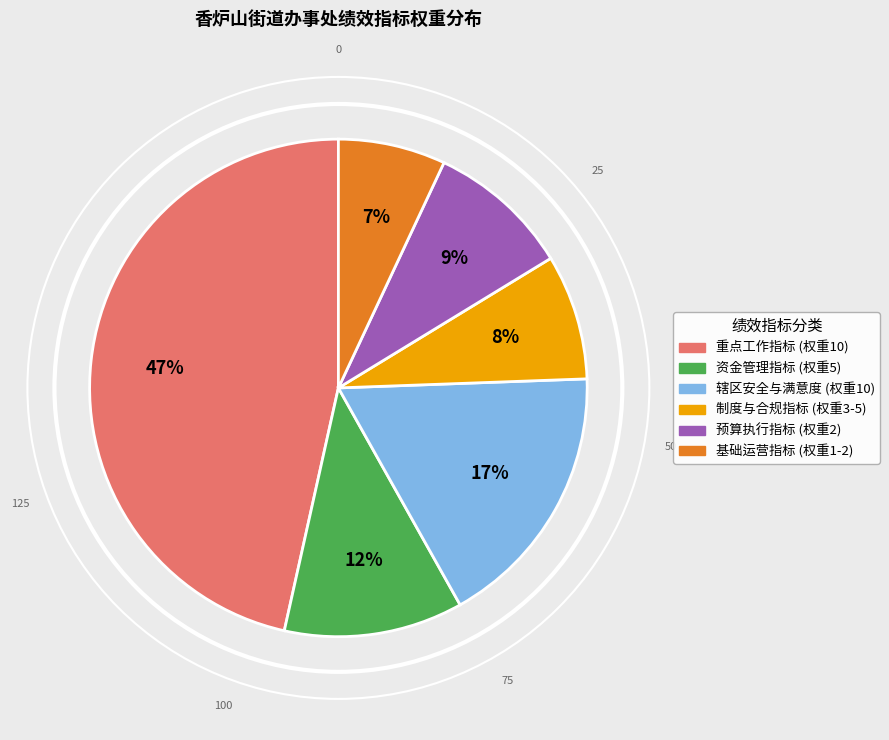

To the nearest percent, what is the difference between the largest and smallest slice percentages?

40%